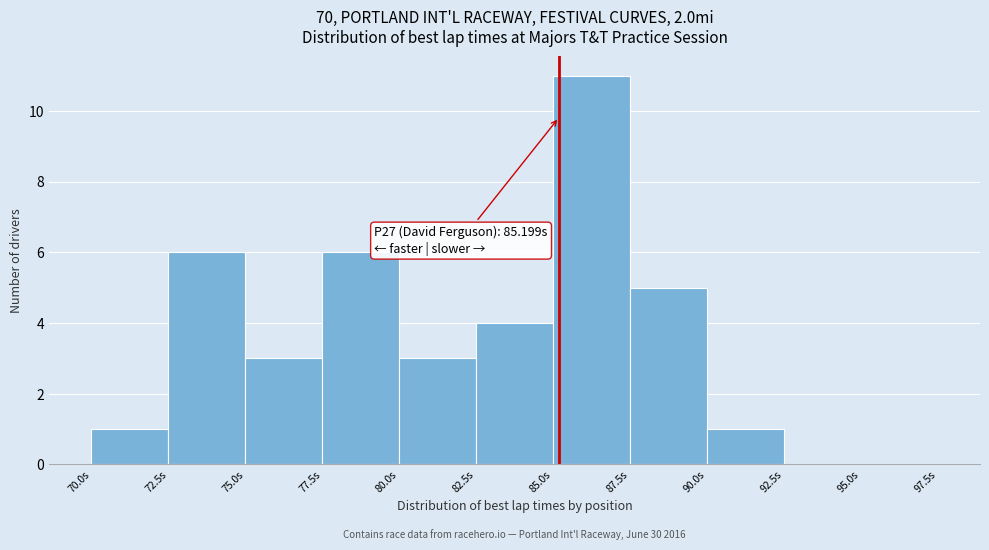

Which range on the x-axis has the tallest bar?

85.0 to 87.5